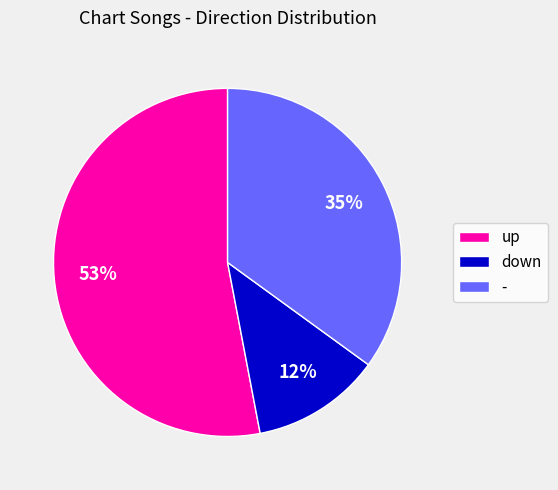

Does up account for over 50% of the chart?

Yes